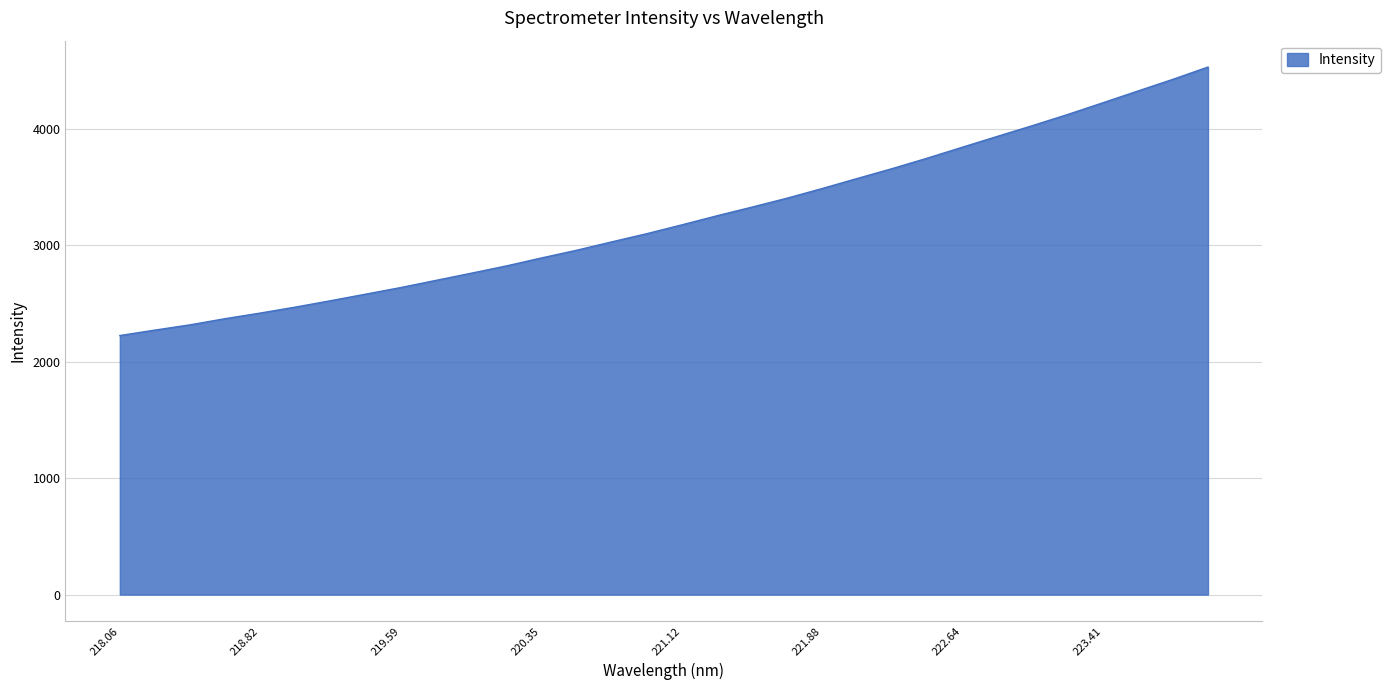

Does the chart display data point markers on the line(s)?

No